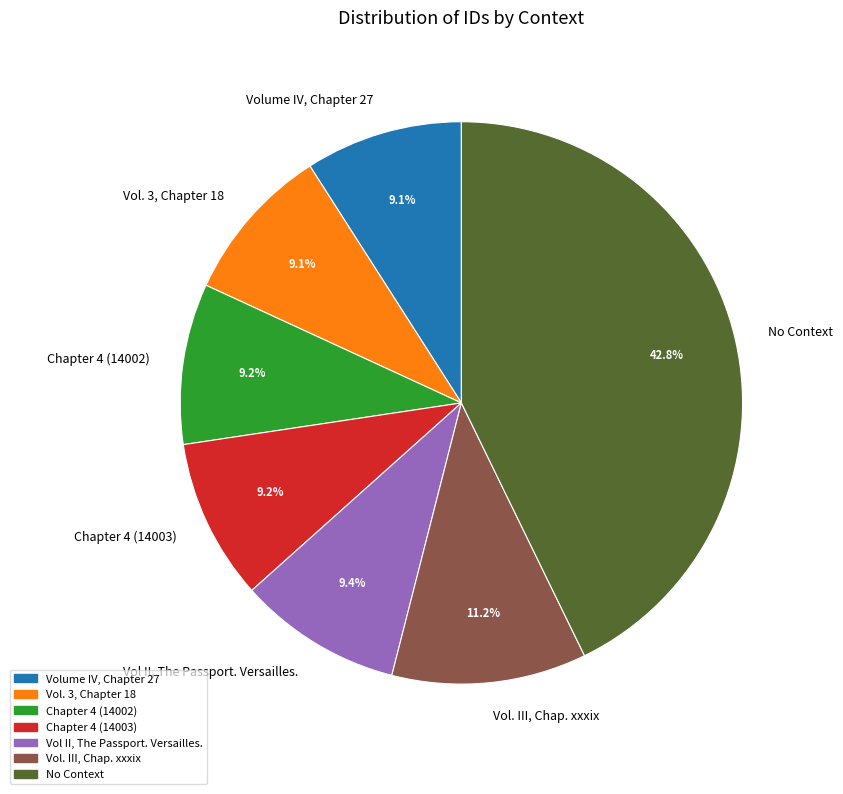

What percentage is the Volume IV, Chapter 27 slice, to the nearest percent?

9%